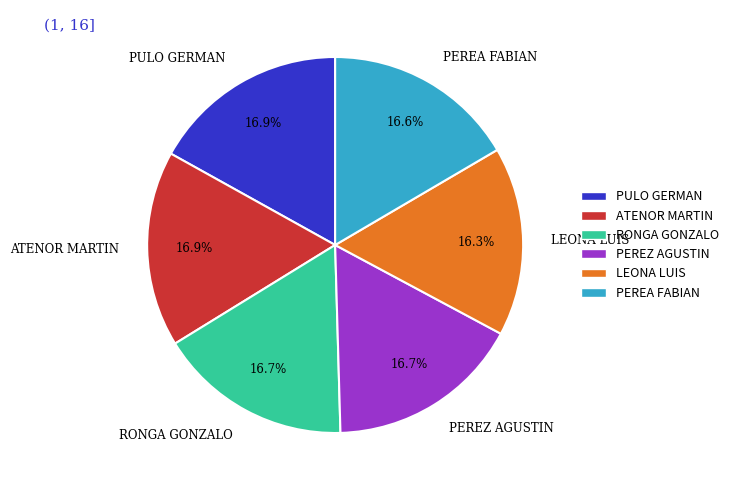

Count the number of slices in the pie.

6